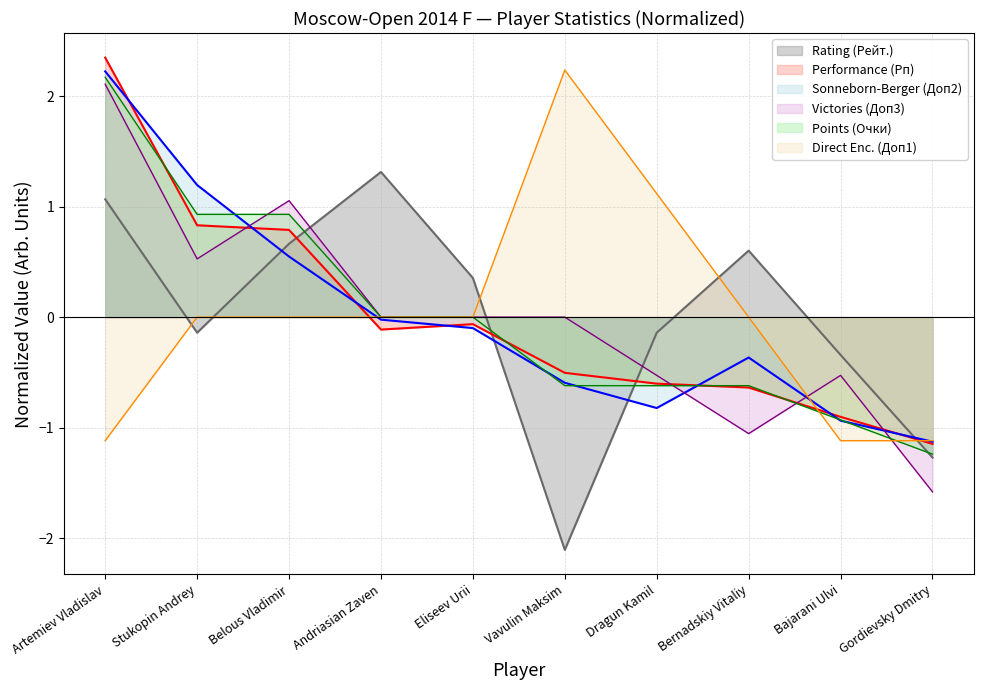

True or false: Performance (Рп) and Victories (Доп3) intersect in this chart.

True